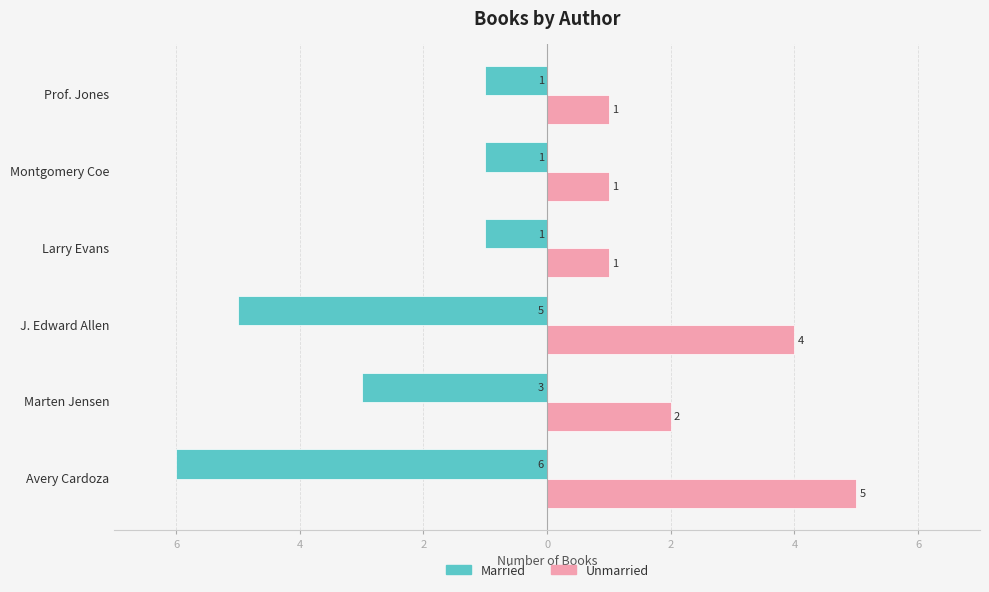

What is the lowest value of the Married series?

-6